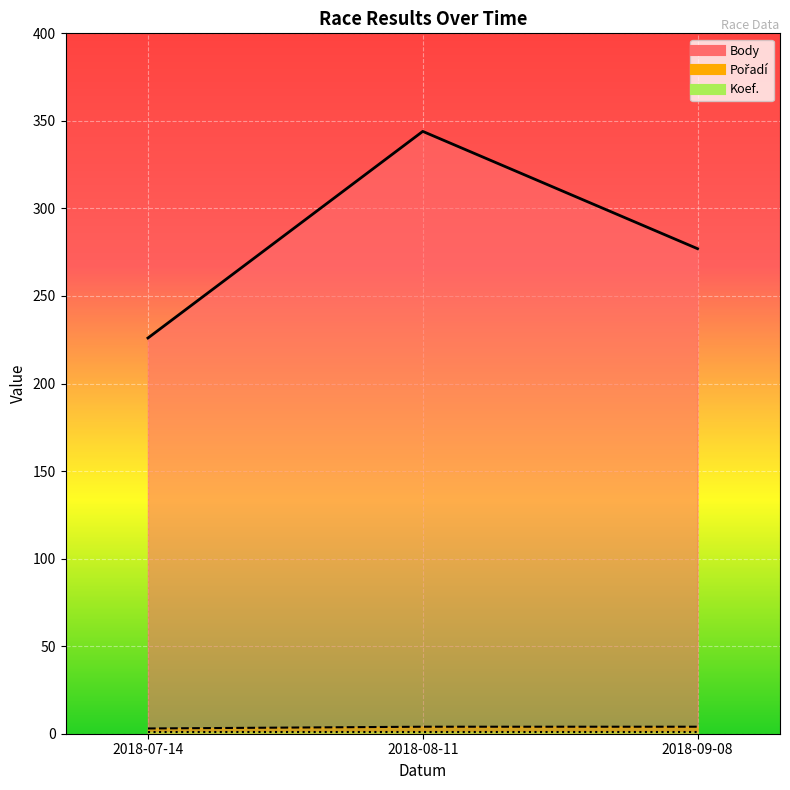

Is it true that Body equals 163 at 2018-09-08?

False